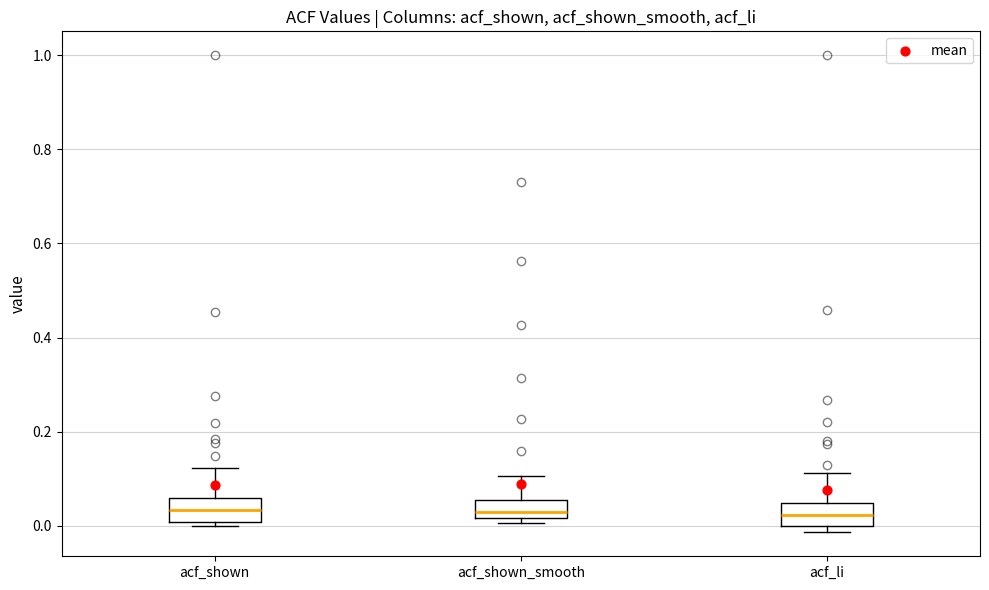

Where is the upper edge of the box for acf_li on the y-axis? The values are not printed on the chart, so give them approximately, as read against the axis.

0.04